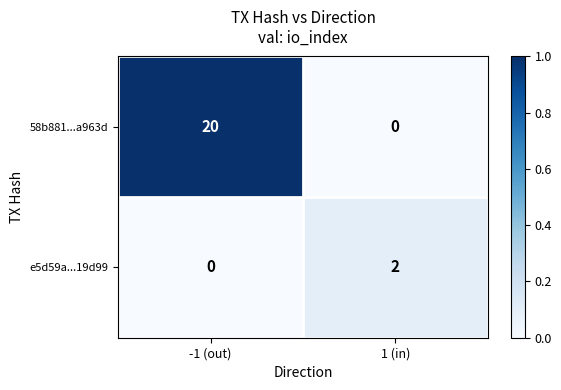

Reading right to left, list all the values displayed in this chart.

58b881...a963d: 0	20
e5d59a...19d99: 2	0